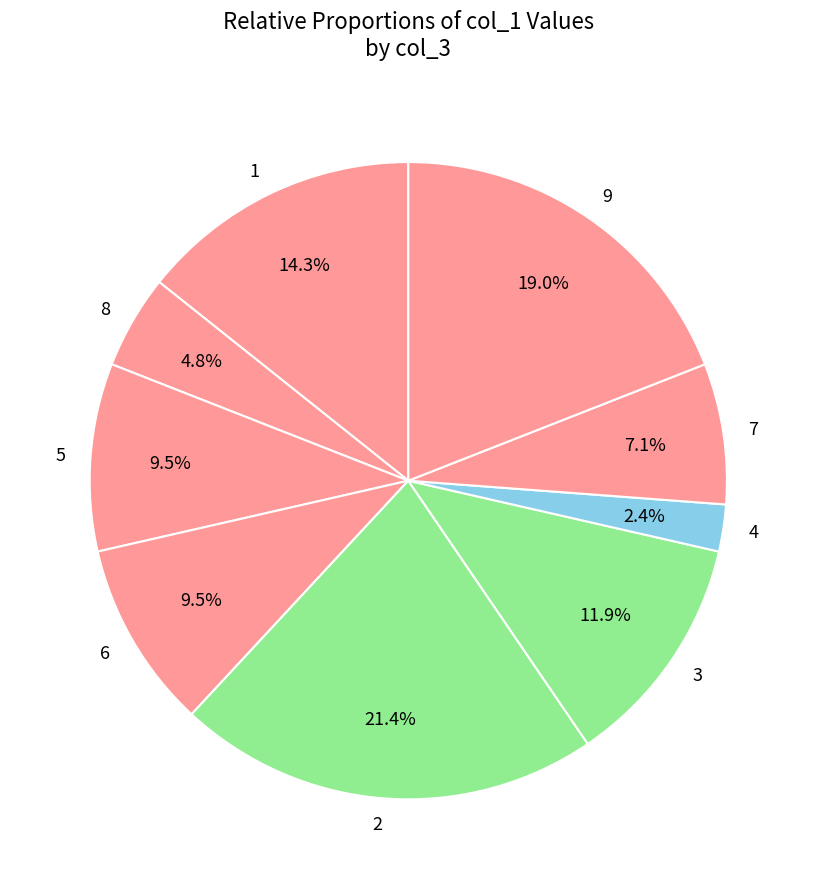

How many slices are in this pie chart?

9